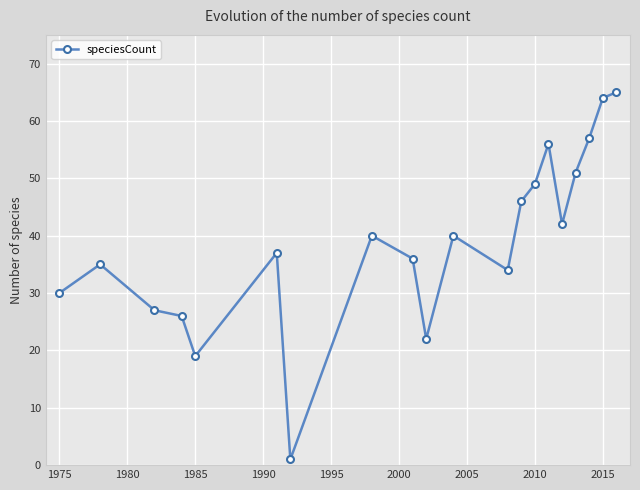

What is the value of the 20th point from the left?

65